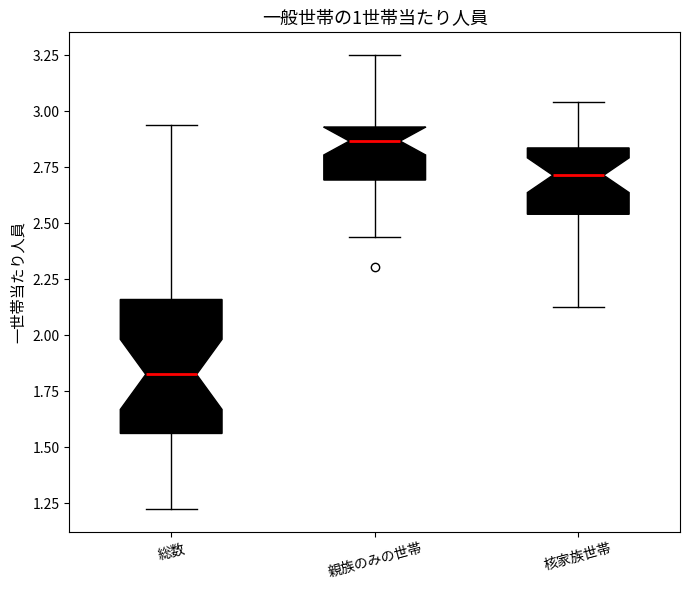

Where does the median line of the box for 核家族世帯 sit on the y-axis? The values are not printed on the chart, so give them approximately, as read against the axis.

2.70